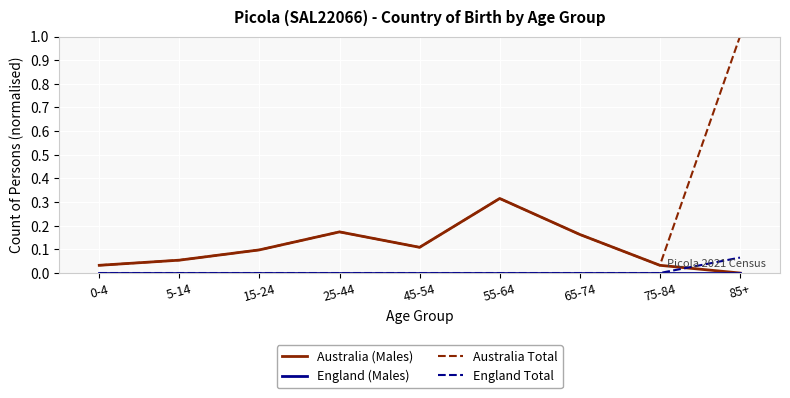

Which series has the largest total across all categories?

Australia Total